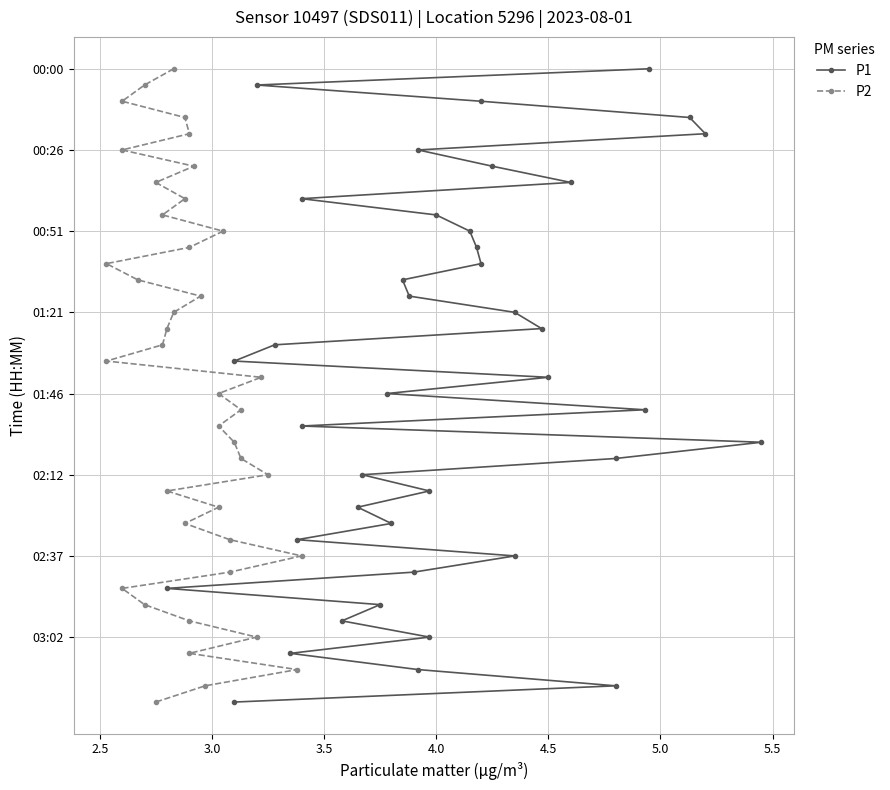

Which series has the largest total across all categories?

P1